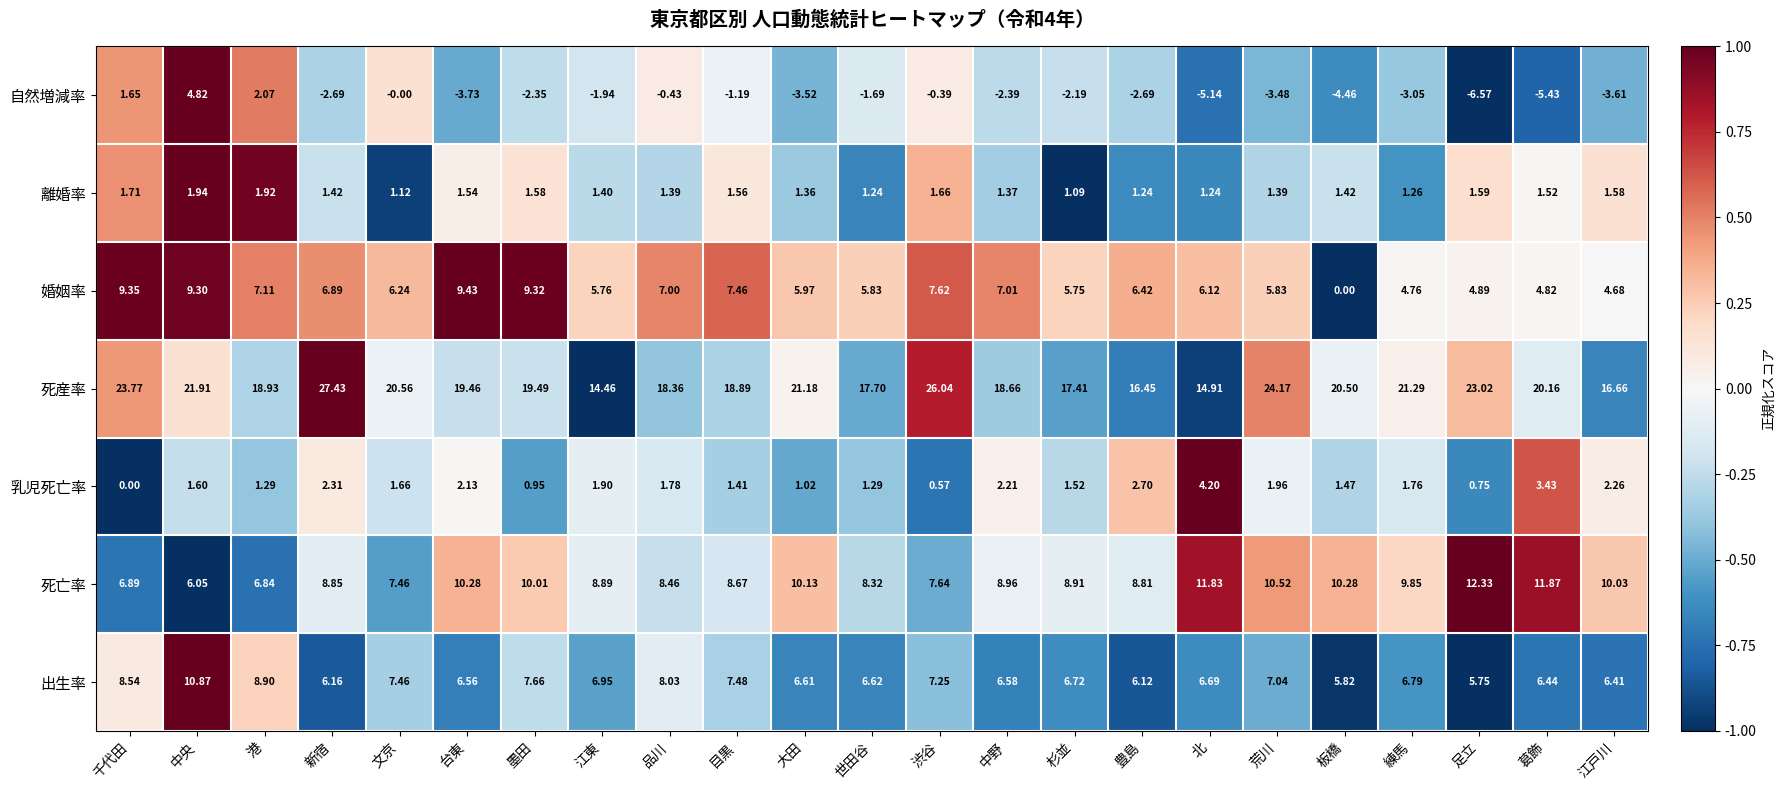

Rank the series by their maximum value, from highest to lowest.

死産率, 死亡率, 出生率, 婚姻率, 自然増減率, 乳児死亡率, 離婚率